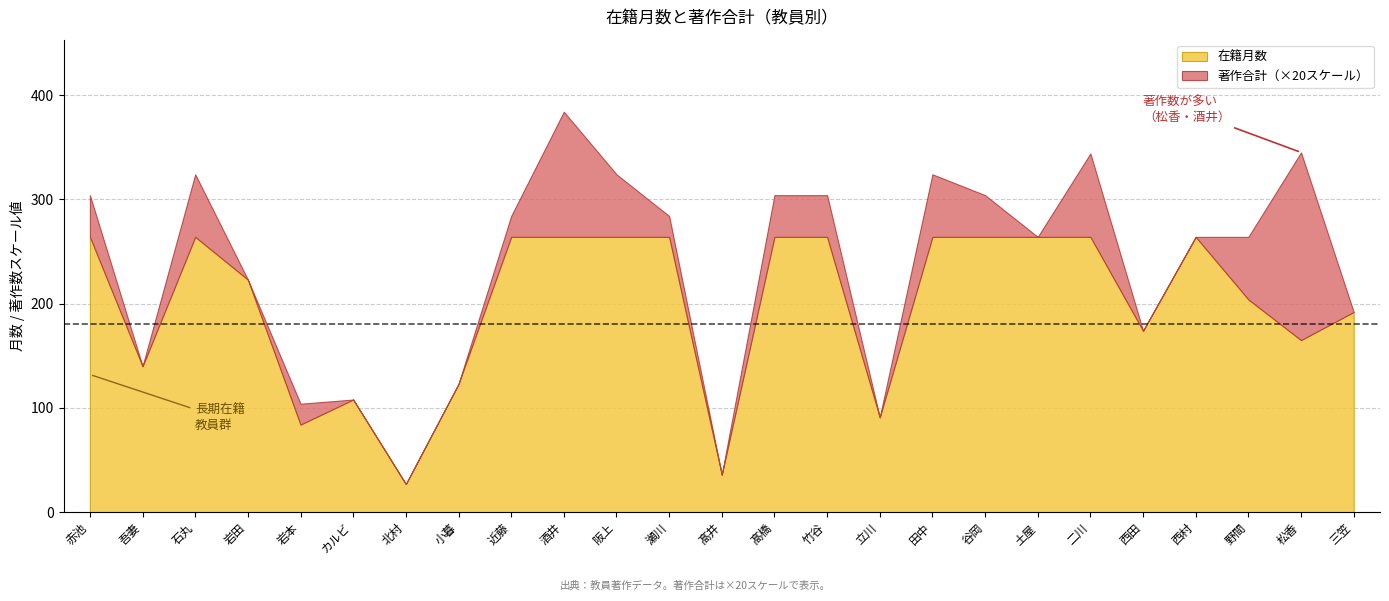

What is the label of the 16th point from the right?

酒井